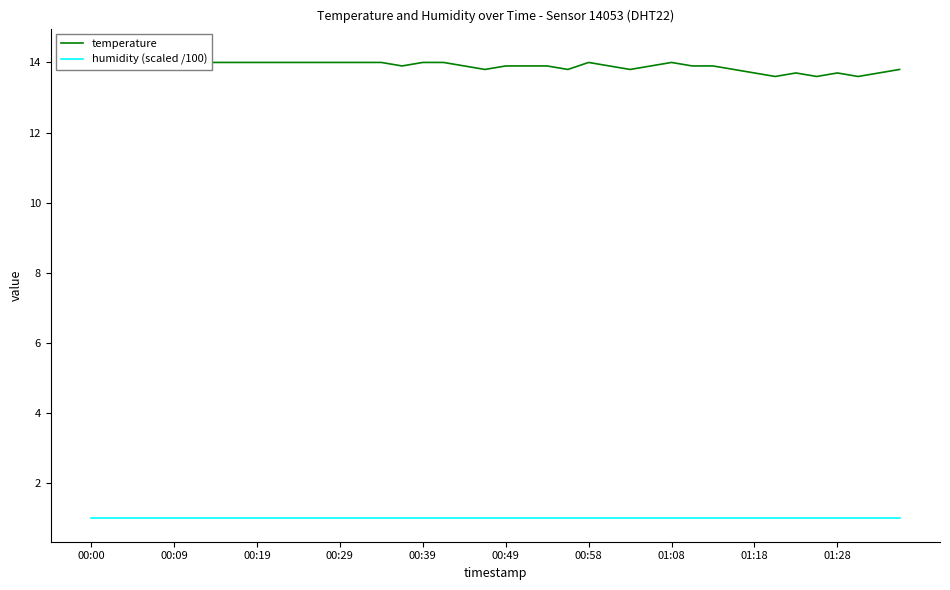

Is it true that humidity (scaled /100) equals 1.0 at 37?

True